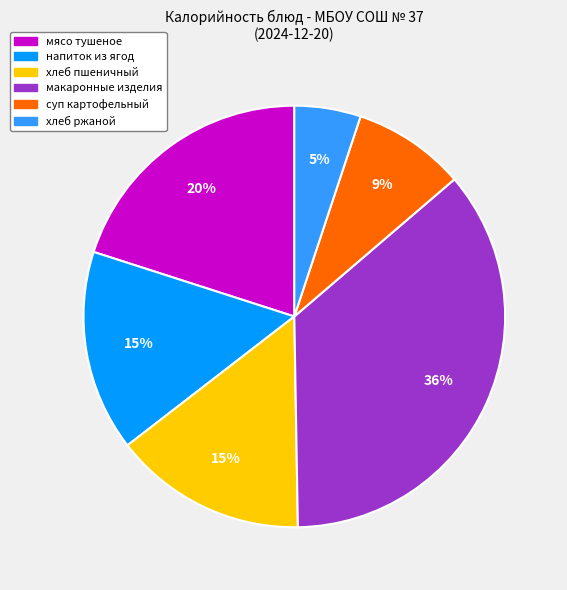

Is there any slice that represents more than half of the pie?

No